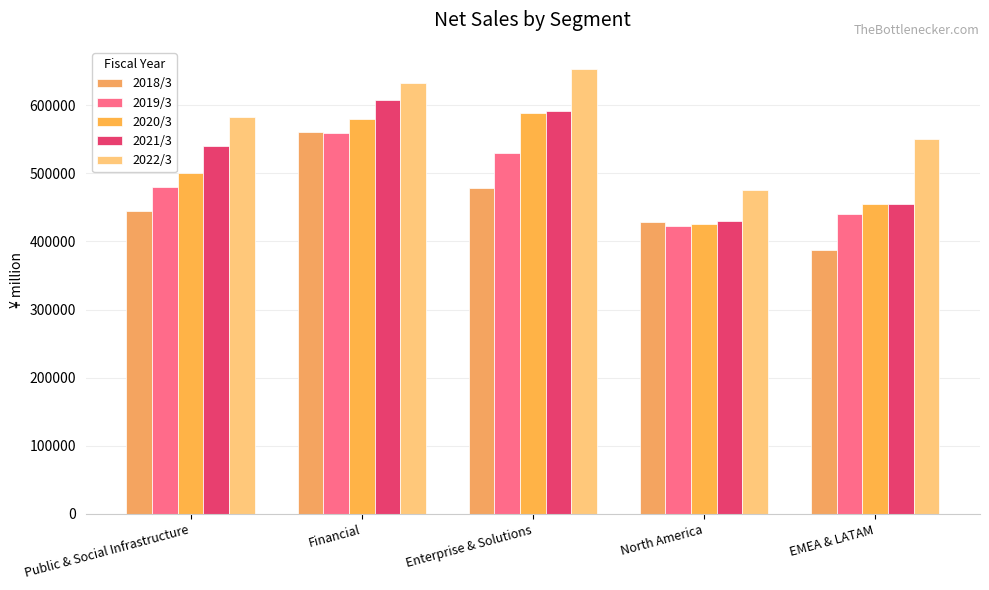

At which label does 2021/3 first exceed 540482?

Financial